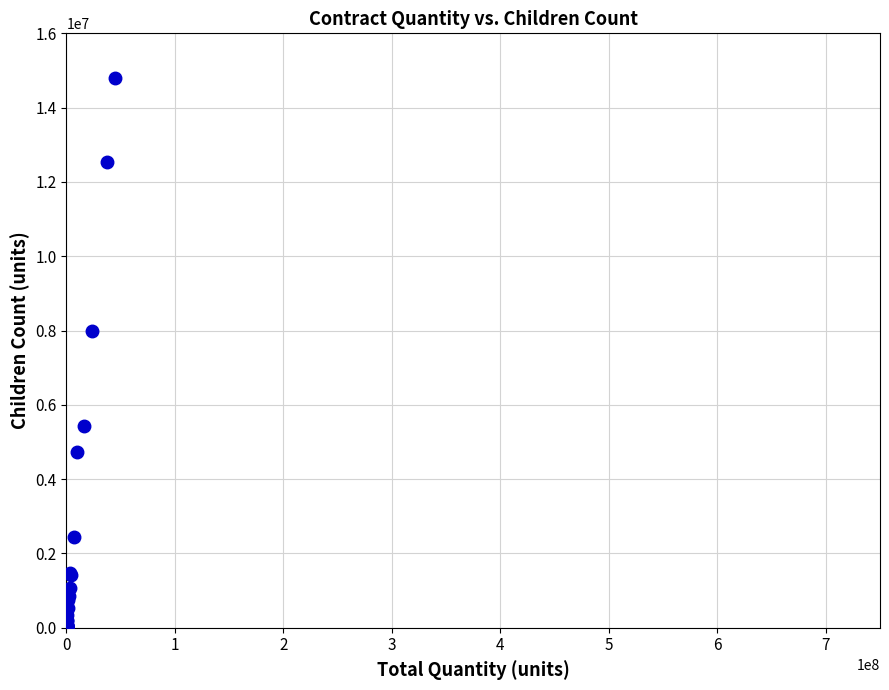

What Y value in the scatter plot is closest to 7401779?

7977450